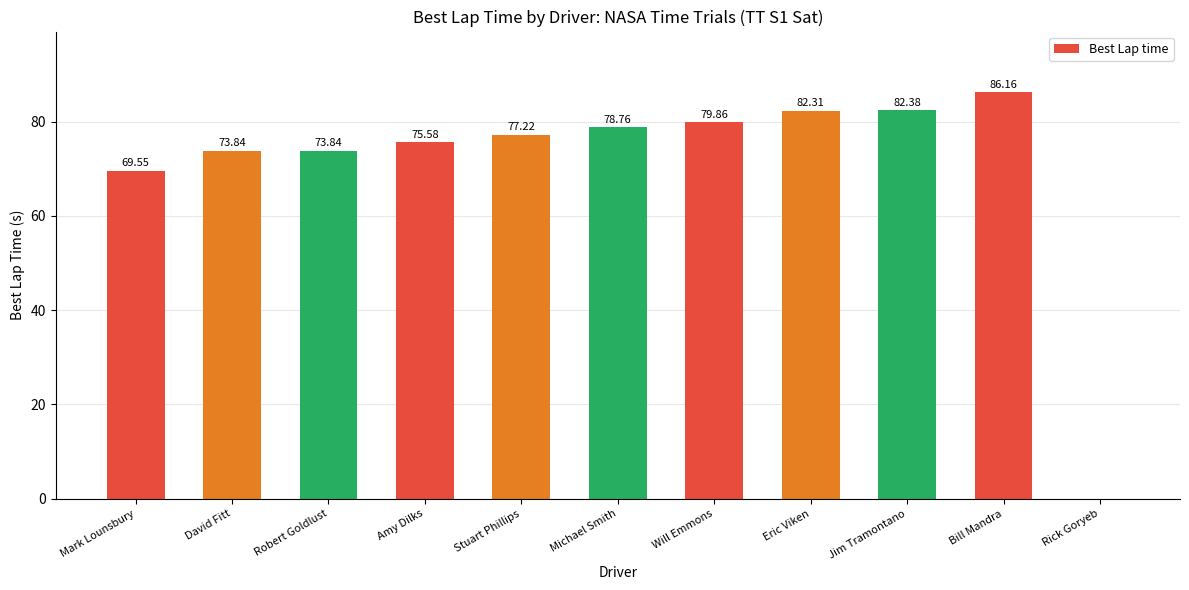

What is the approximate value at Will Emmons?

79.9